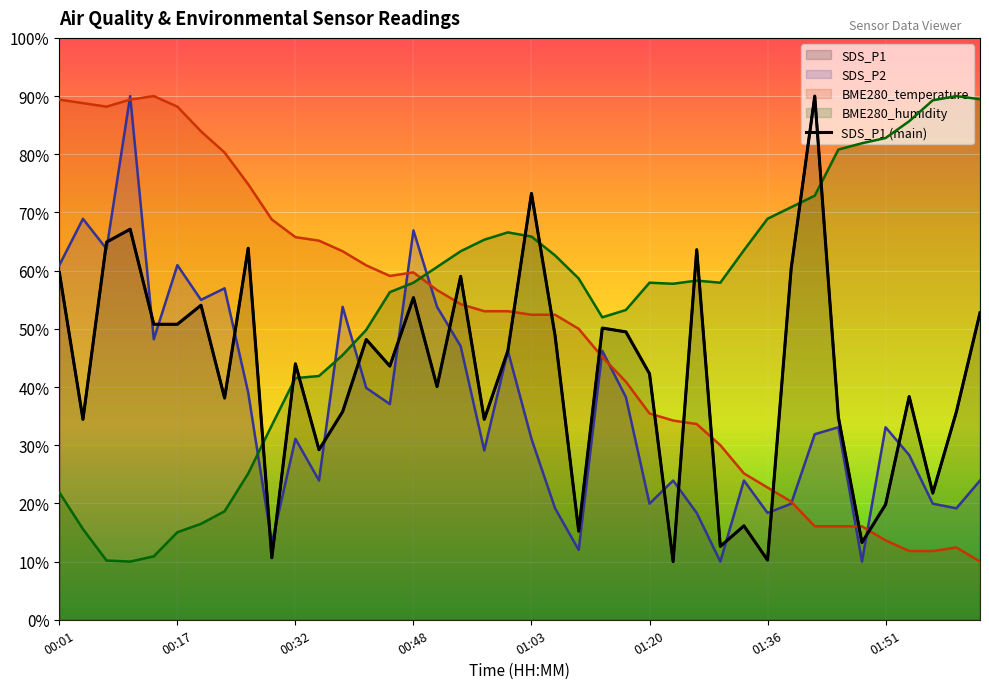

What is the difference between the maximum and minimum values?

80.0